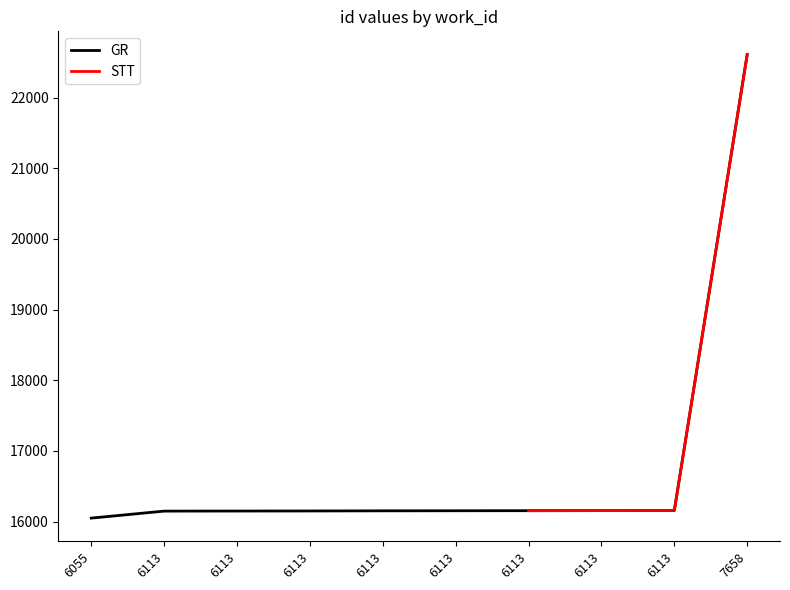

What is the difference between the second highest and second lowest values?

8